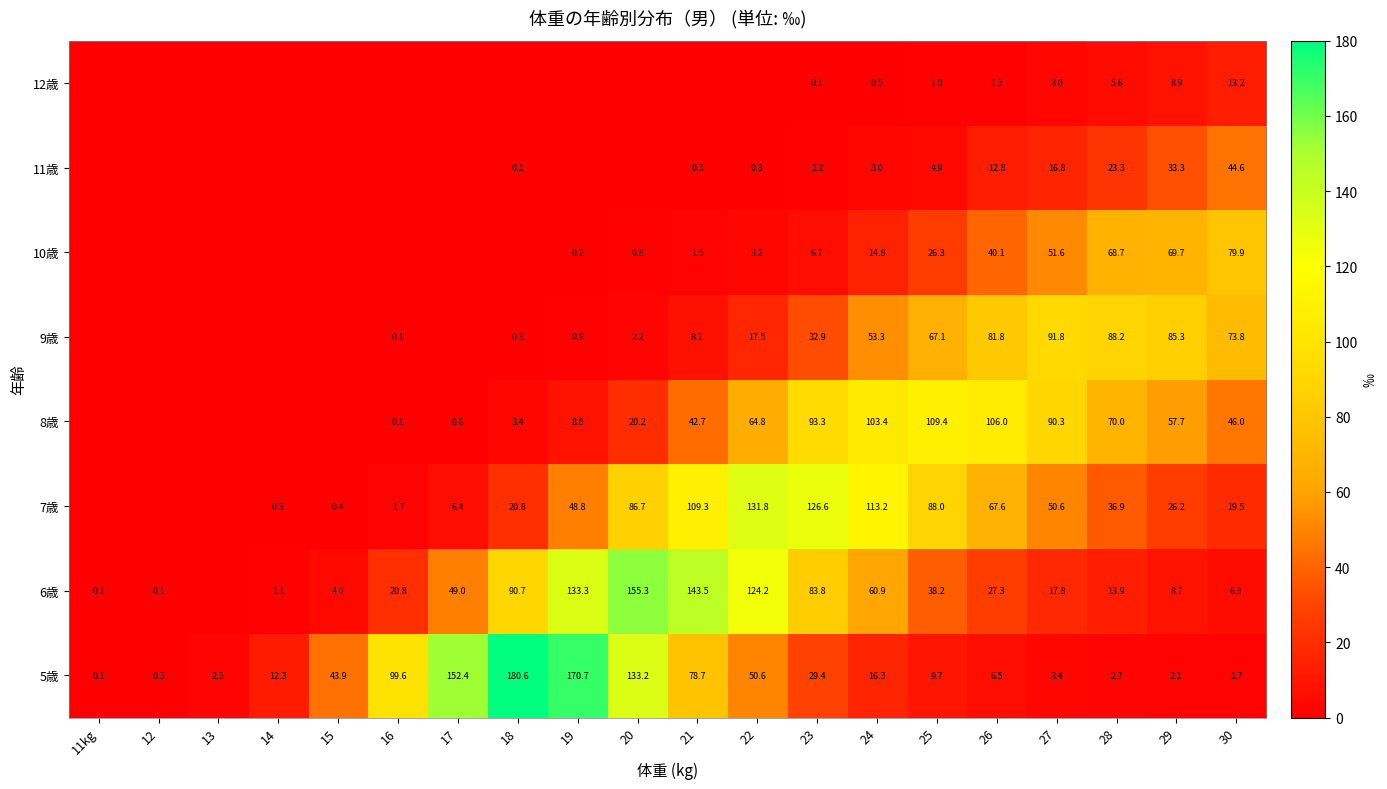

Between 26 and 12, which is larger?

26